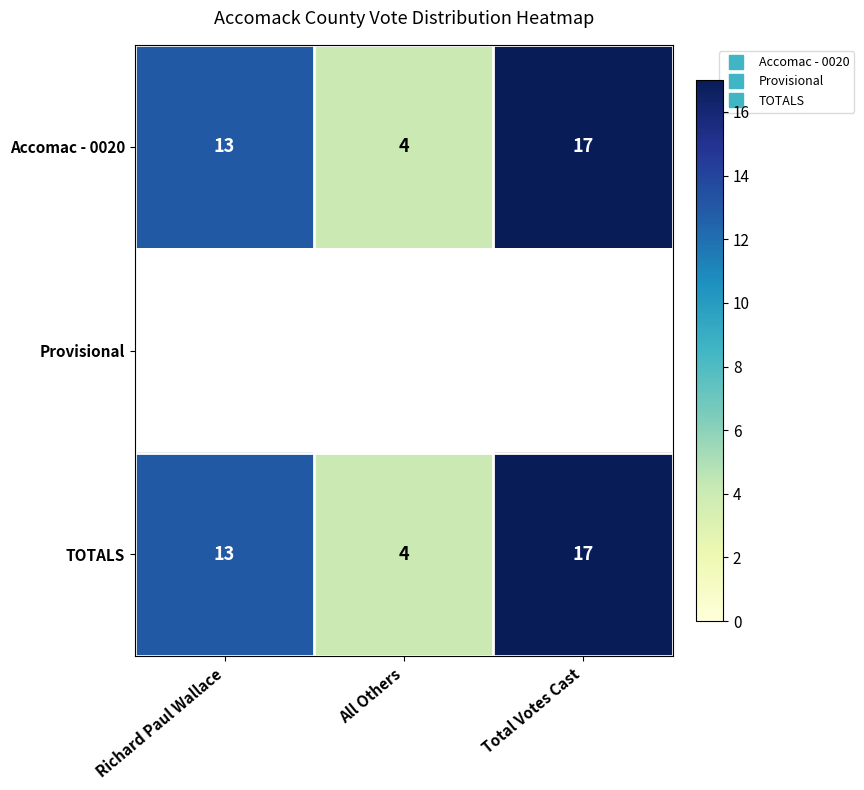

Between Richard Paul Wallace and All Others, which series saw the biggest shift?

Accomac - 0020